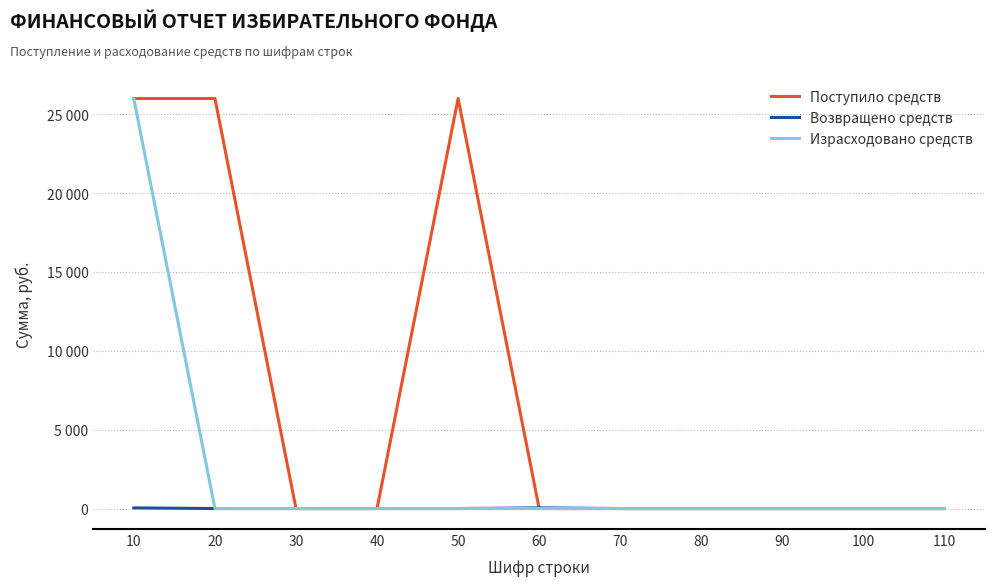

Reading left to right, what are all the values shown in this chart?

Поступило средств: 26000	26000	0	0	26000	0	0	0	0	0	0
Возвращено средств: 40	0	0	0	0	40	0	0	0	0	0
Израсходовано средств: 25960	0	0	0	0	0	0	0	0	0	0